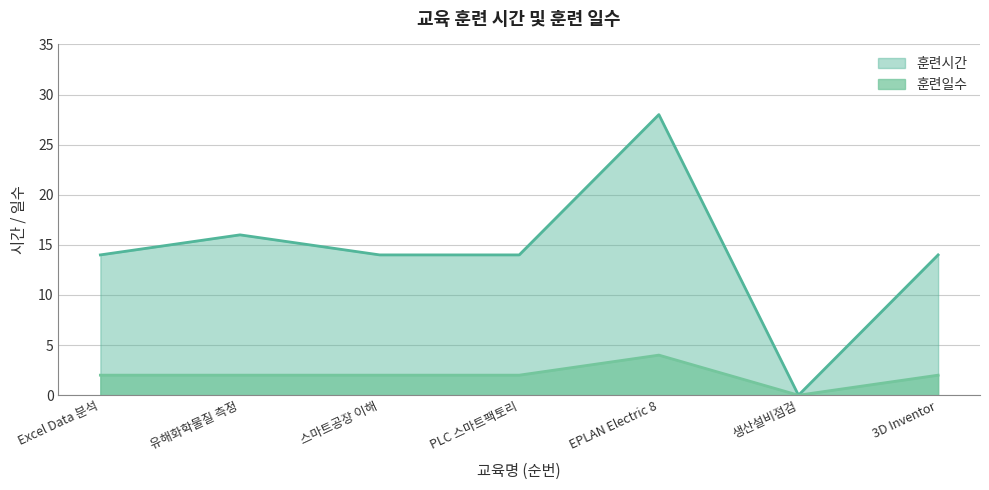

True or false: 훈련일수 and 훈련시간 cross at least once.

False